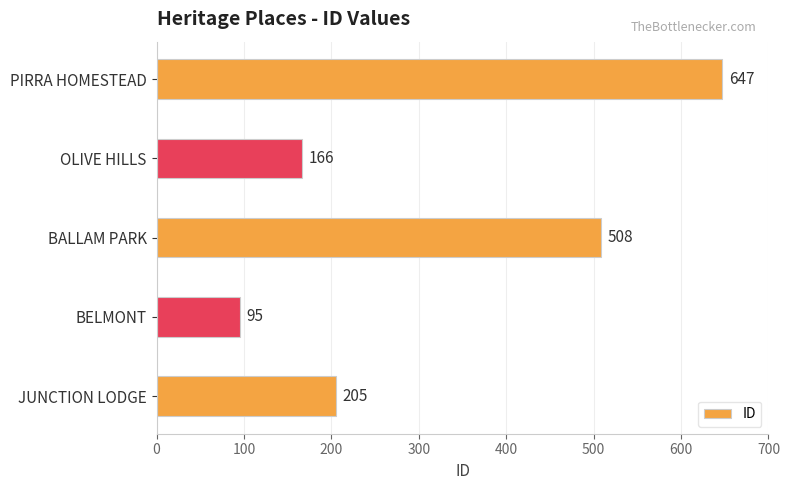

Count the number of data series in this chart.

1